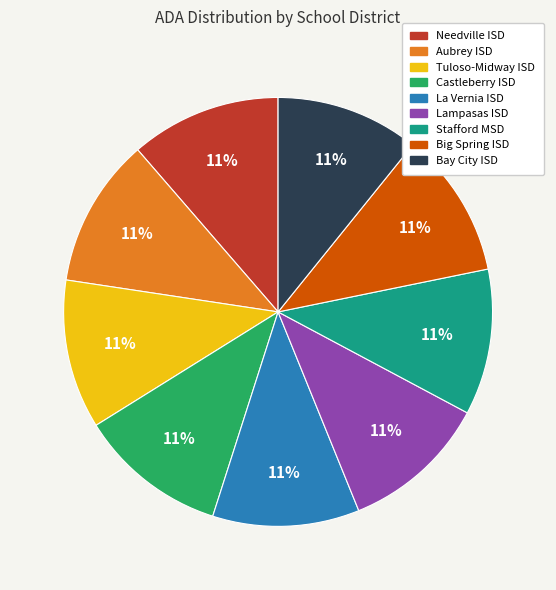

Count the number of slices in the pie.

9